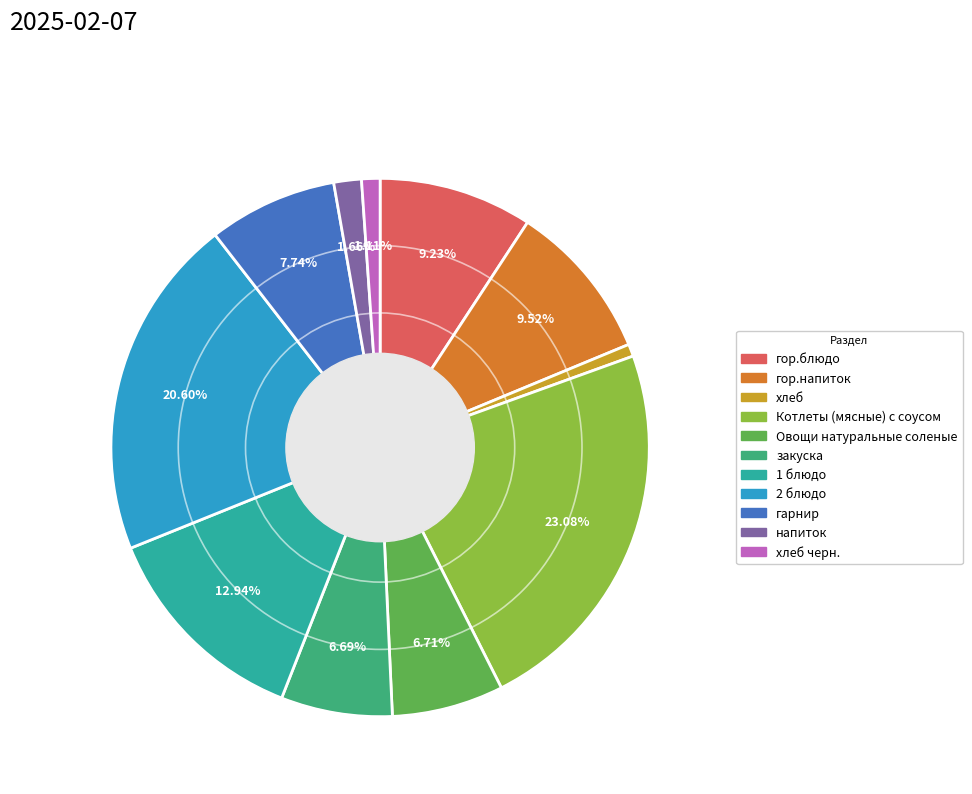

Does any single category account for the majority?

No